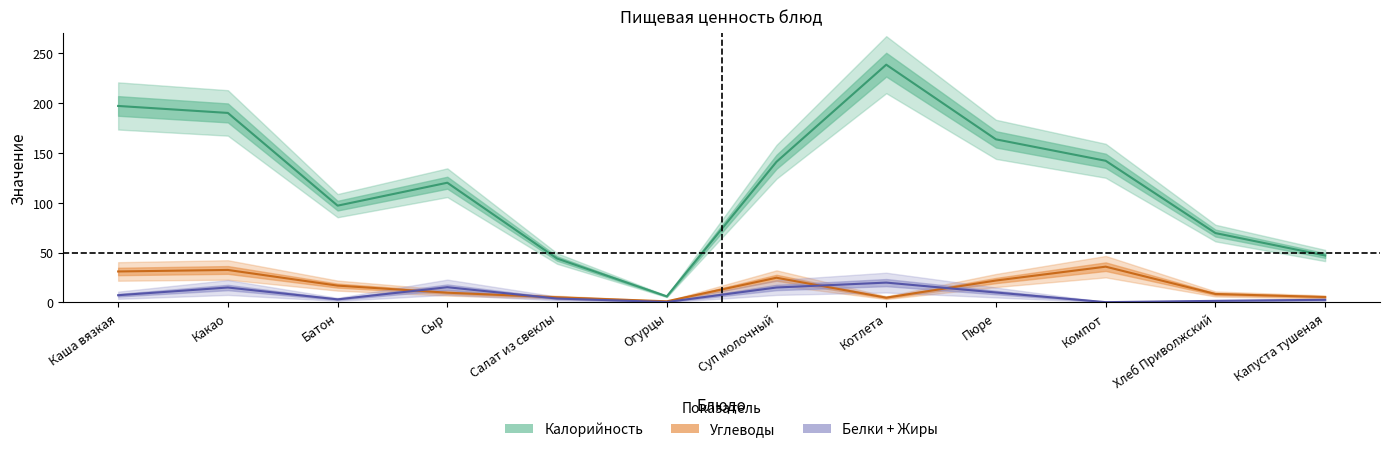

Which series has the largest range (max minus min)?

Калорийность